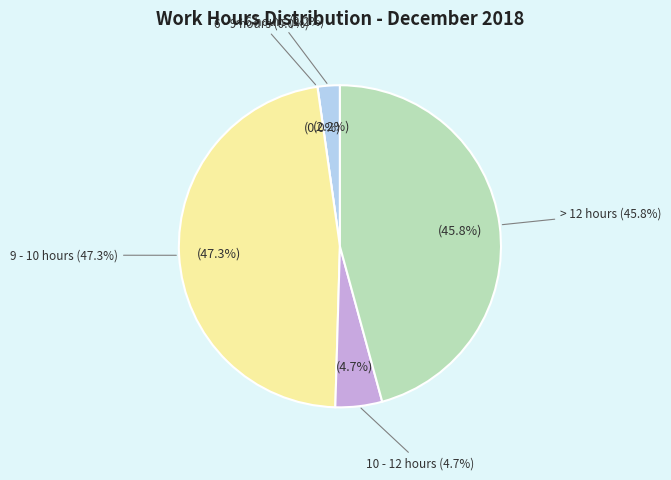

Does any single category account for the majority?

No